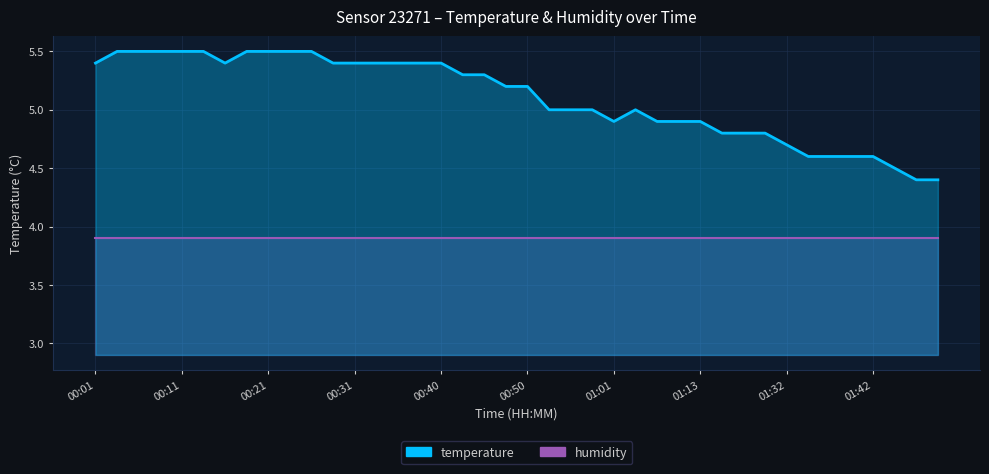

Where does the data first go above 5?

00:01